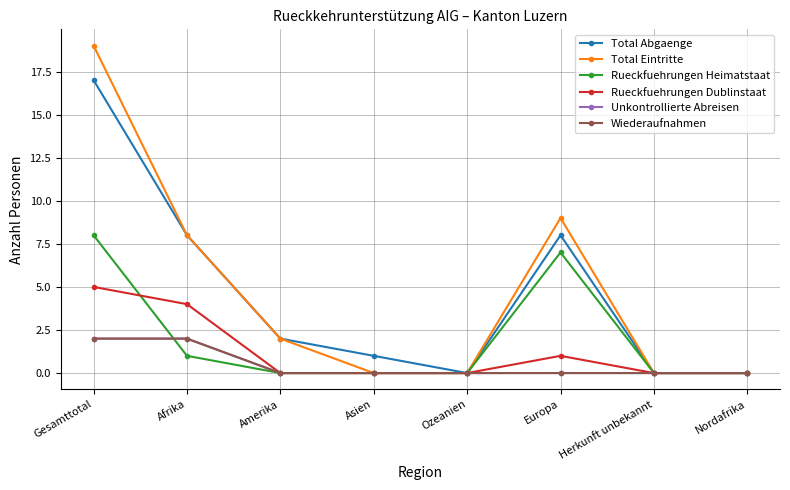

Between Gesamttotal and Nordafrika, which is larger?

Gesamttotal